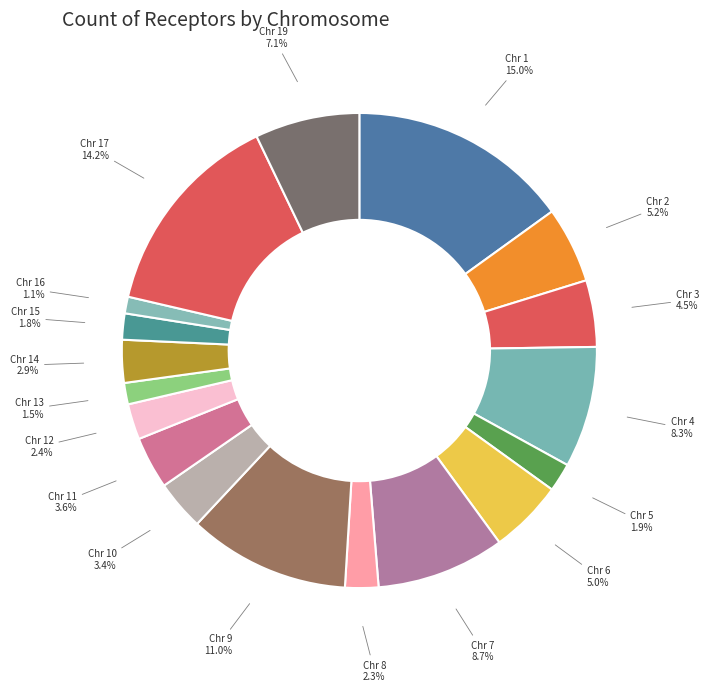

What portion of the pie excludes Chr 6?

95.0%